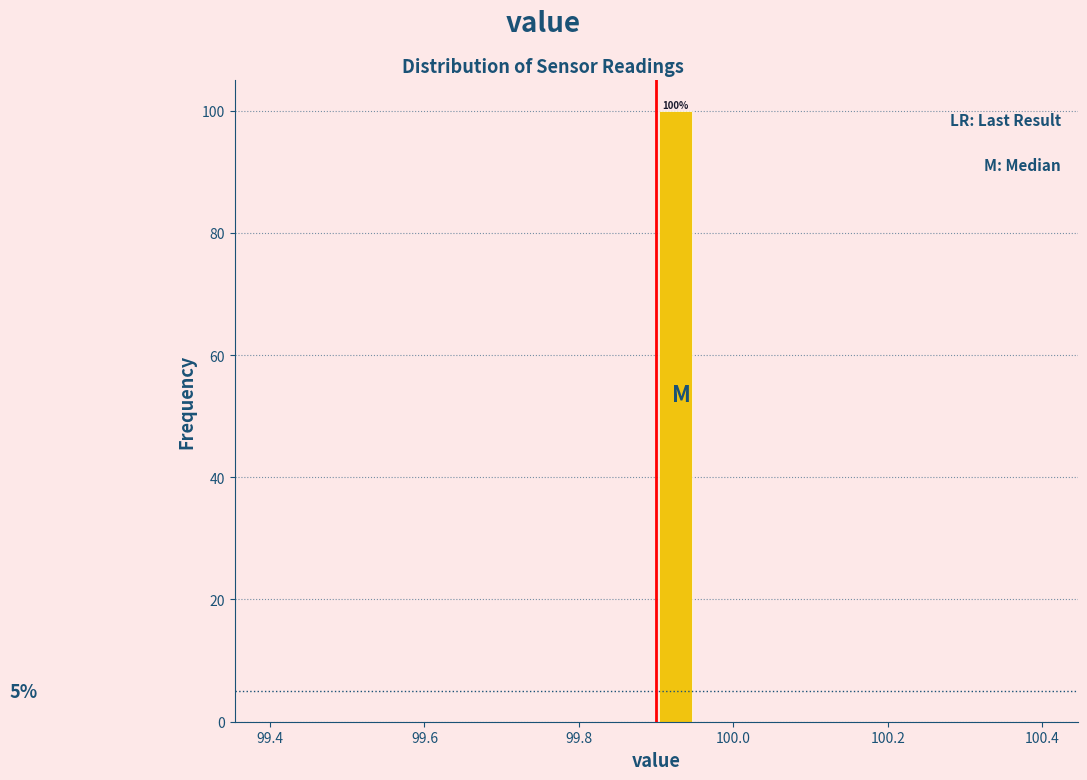

Read against the x-axis, roughly where is the centre of the tallest bar?

99.92